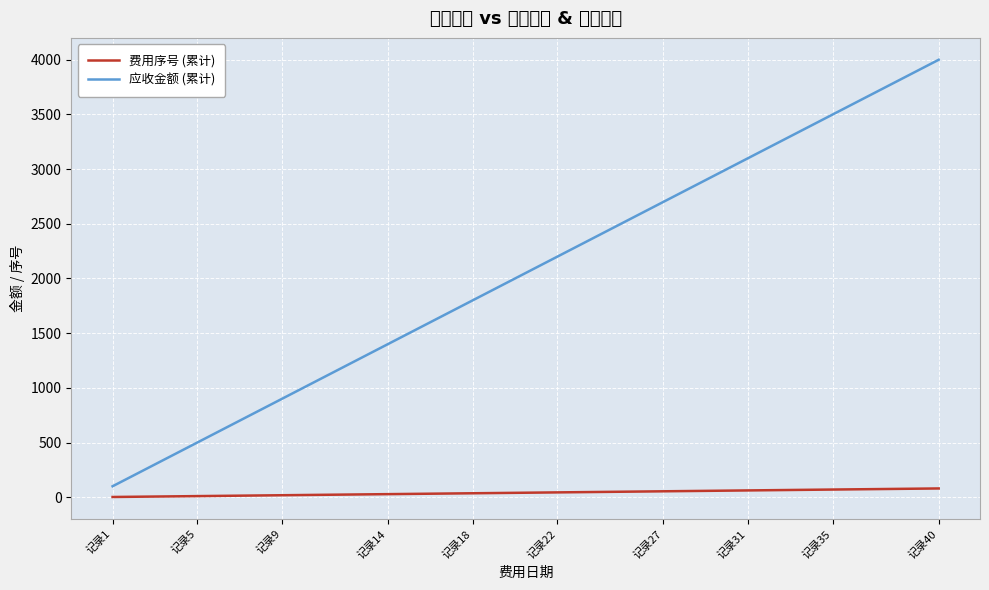

What is the difference between the maximum and second lowest values in the 费用序号 (累计) series?

76